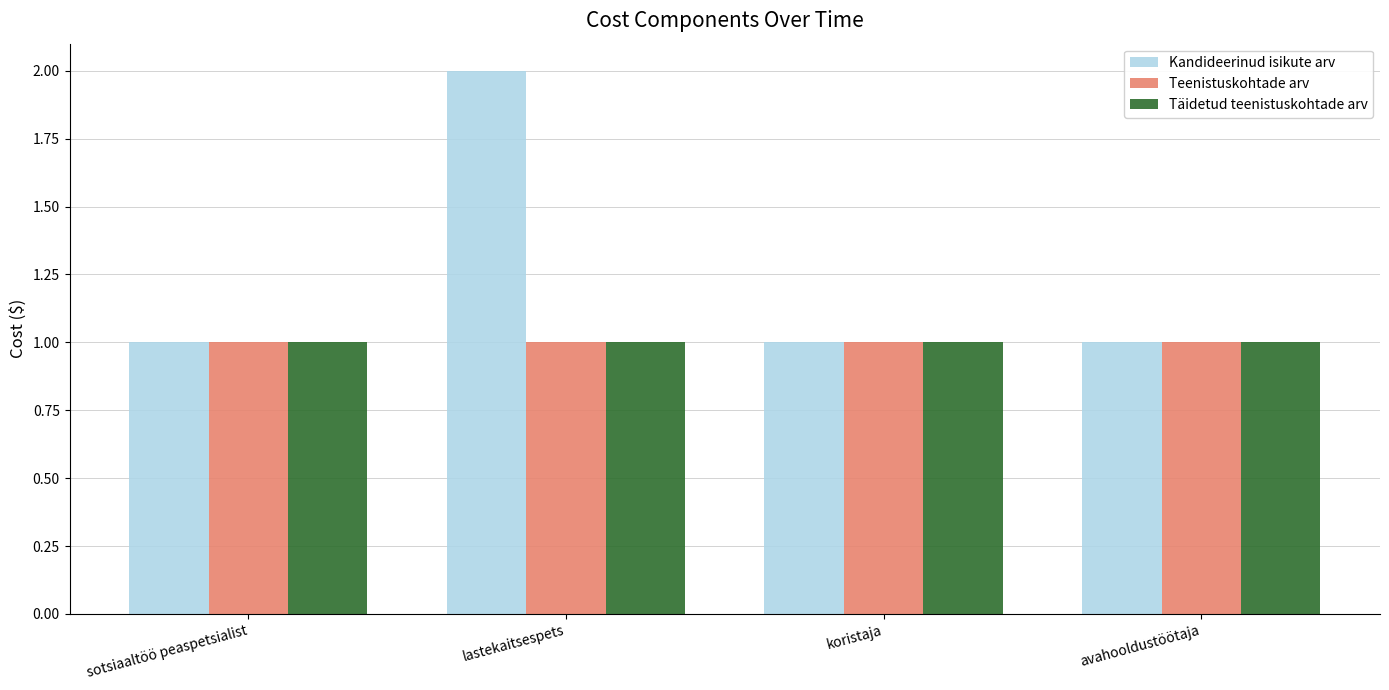

Read the Teenistuskohtade arv value at koristaja.

1